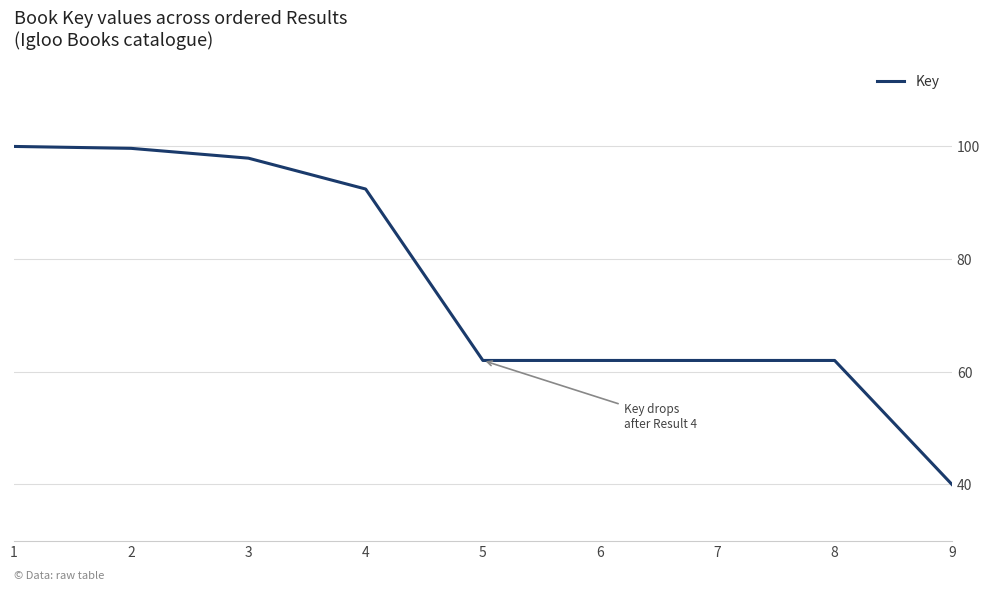

At which category does the chart reach its minimum across all series?

9